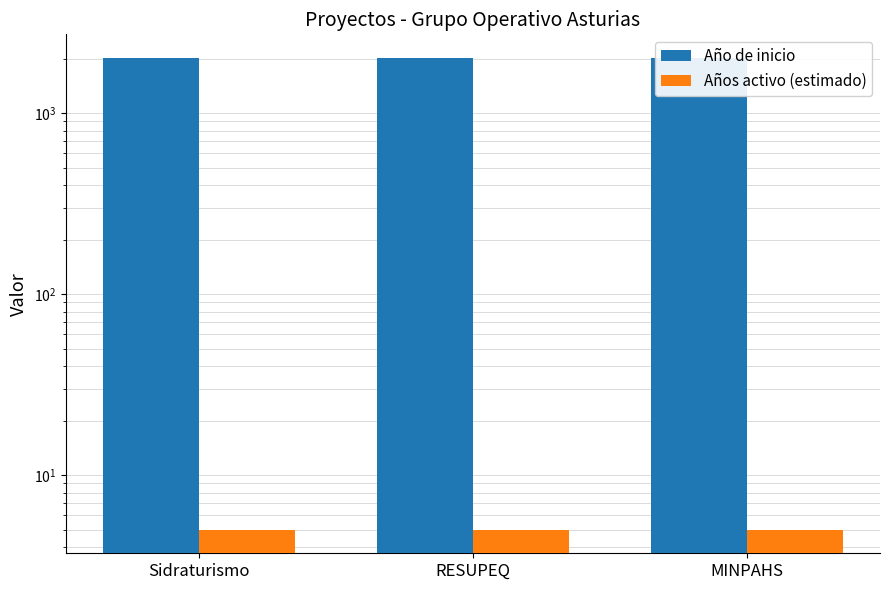

Are the bars horizontal?

No